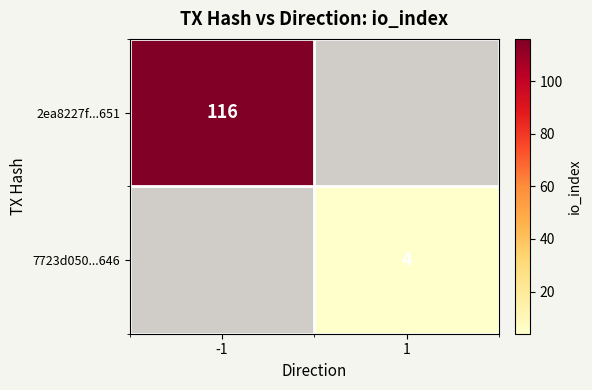

Which has a higher value, 1 or -1?

-1